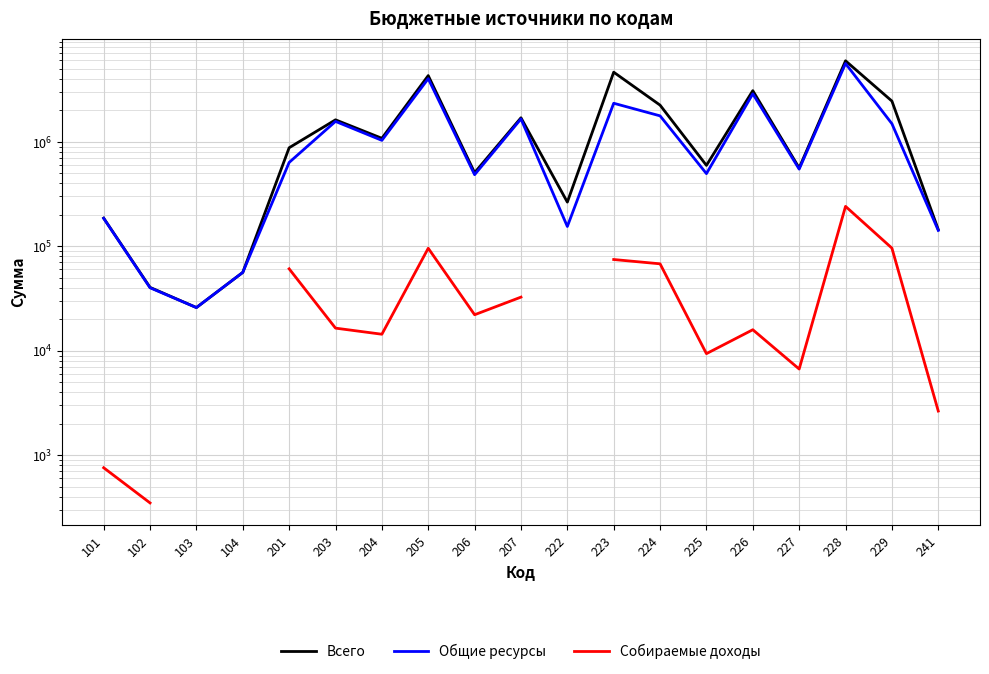

Which has a higher value, 102 or 241?

241